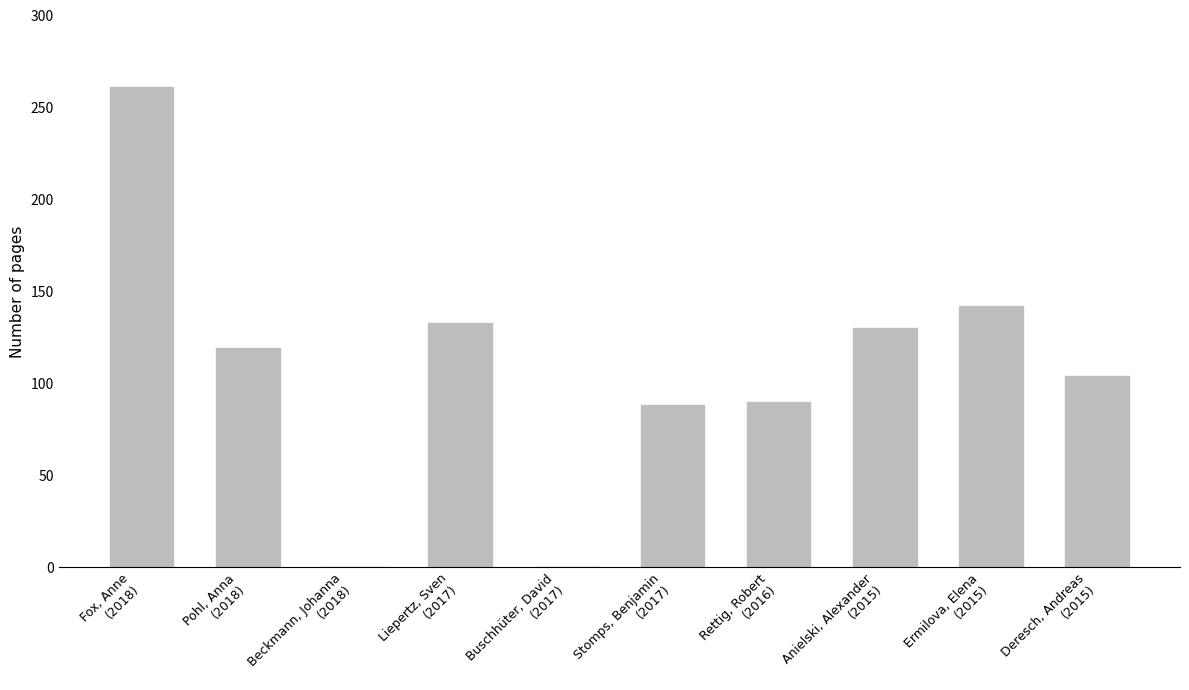

What is the sum of all values?

1067